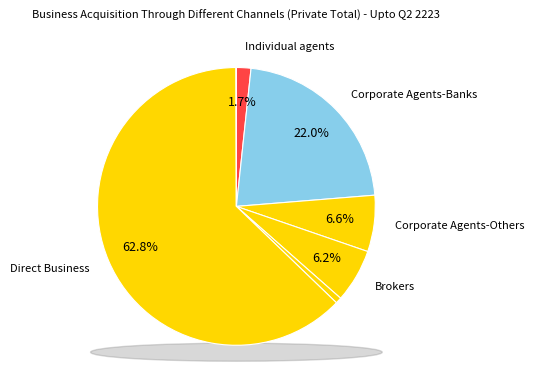

The Direct Business slice represents 63% of the pie. True or false?

True